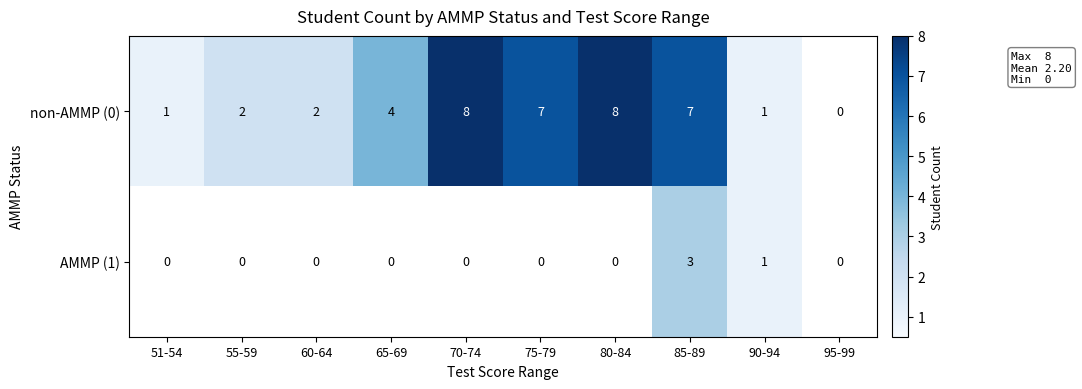

Where is AMMP (1) nearest to the value 1?

90-94